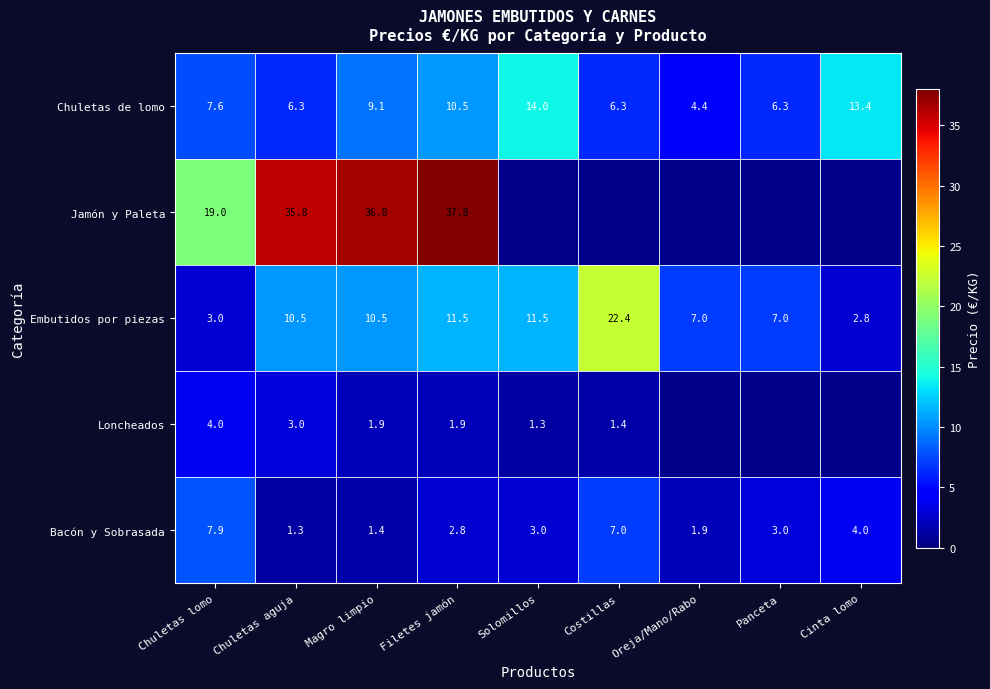

At which category is the sum across all series the highest?

Filetes jamón